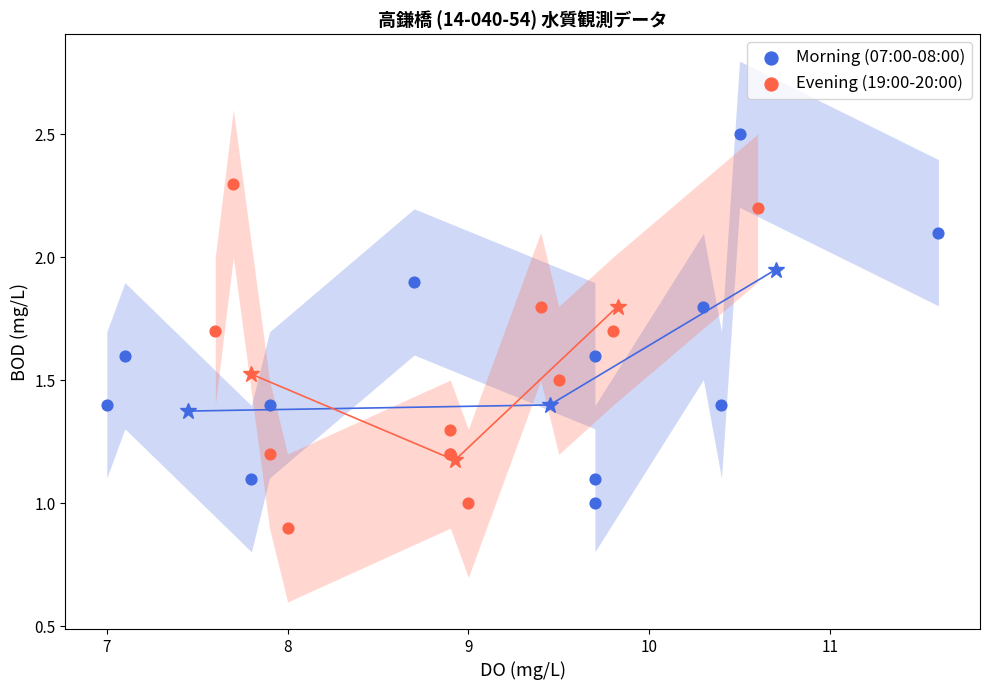

Which series reaches the maximum Y coordinate?

Morning (07:00-08:00)